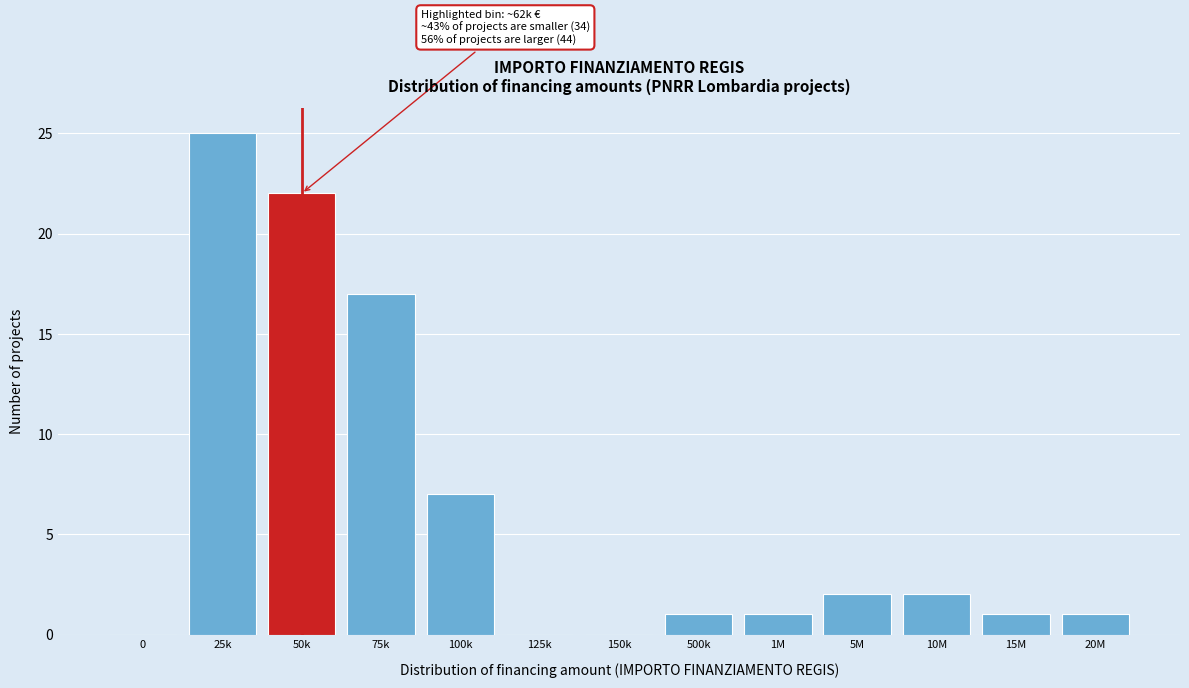

Reading left to right, transcribe all the data shown in this chart.

0=0	25k=25	50k=22	75k=17	100k=7	125k=0	150k=0	500k=1	1M=1	5M=2	10M=2	15M=1	20M=1